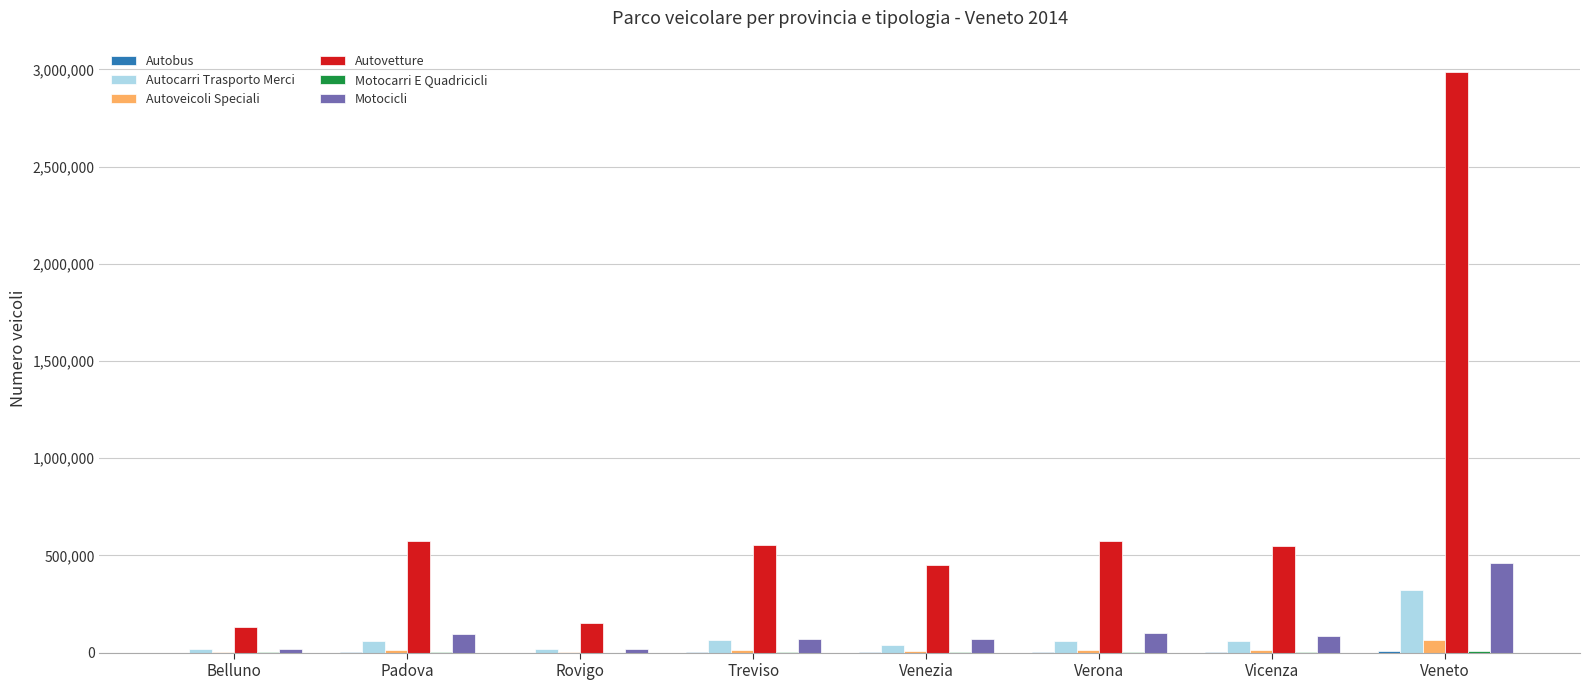

How many distinct data groups are displayed?

6